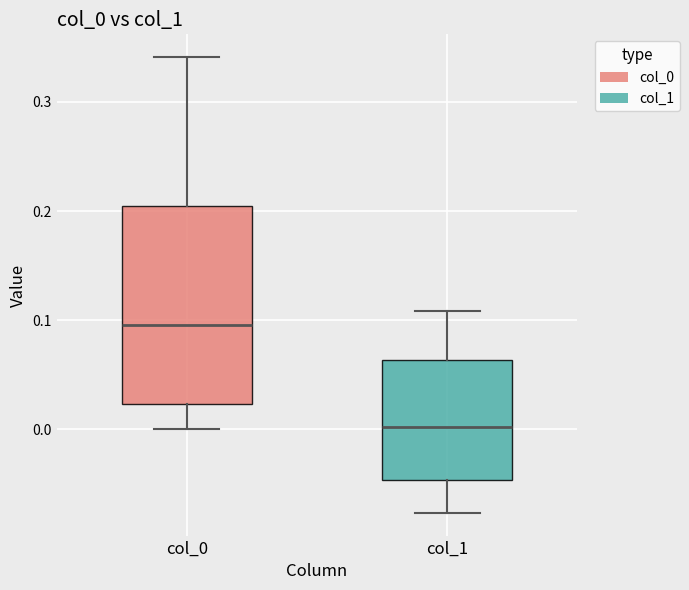

Reading left to right, transcribe this box plot: for each box, give where its median line is, the range the box spans, and where its two whiskers end, as read against the y-axis. The values are not printed on the chart, so give them approximately, as read against the axis.

col_0: median 0.10, box 0.02 to 0.20, whiskers 0.00 to 0.34
col_1: median 0.00, box -0.05 to 0.06, whiskers -0.08 to 0.11